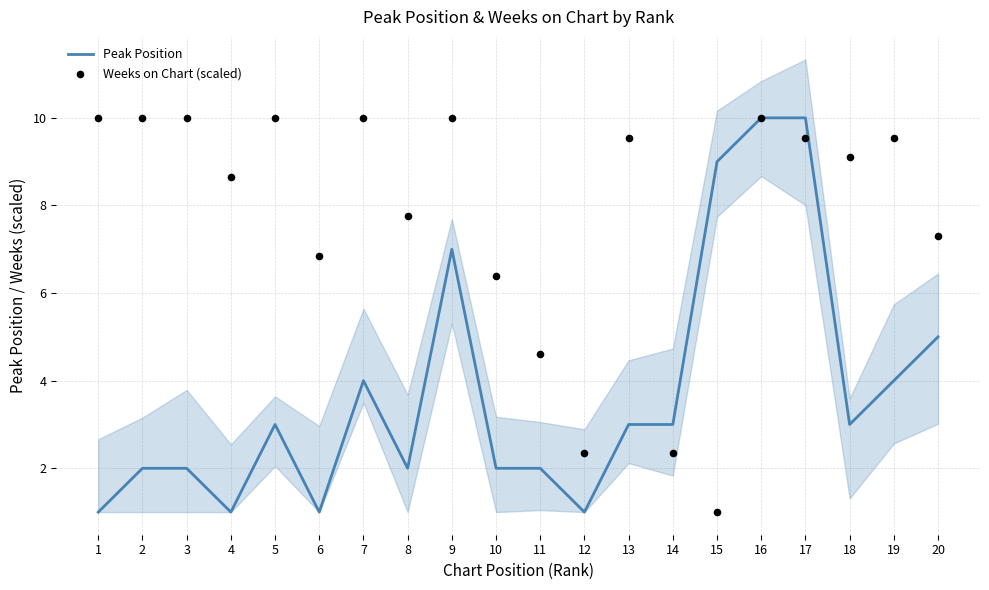

Which series contains the lowest Y value?

Peak Position